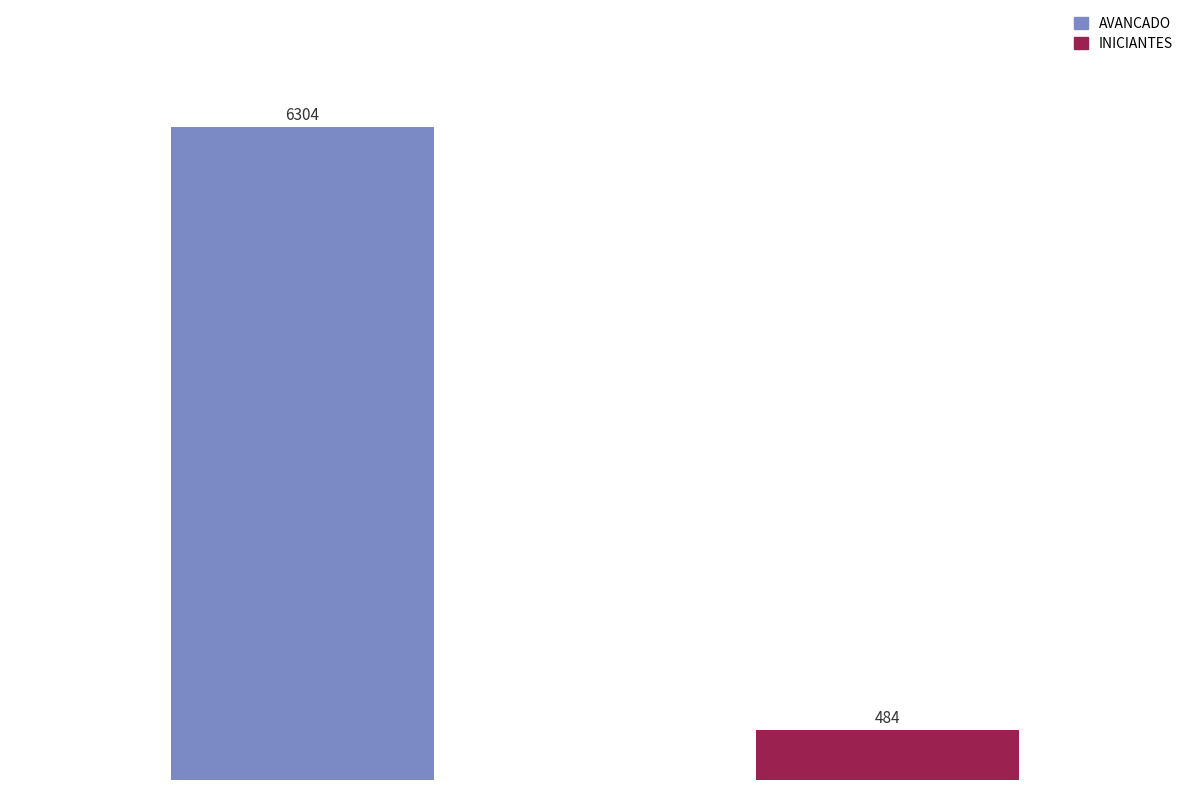

What is the greatest value displayed?

6303.7